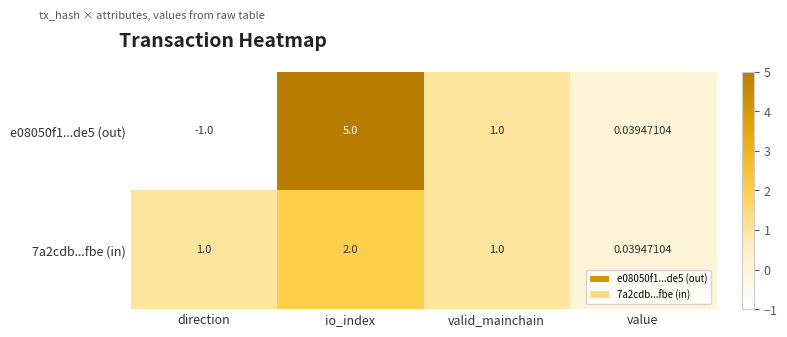

Where is e08050f1...de5 (out) nearest to the value 2?

valid_mainchain